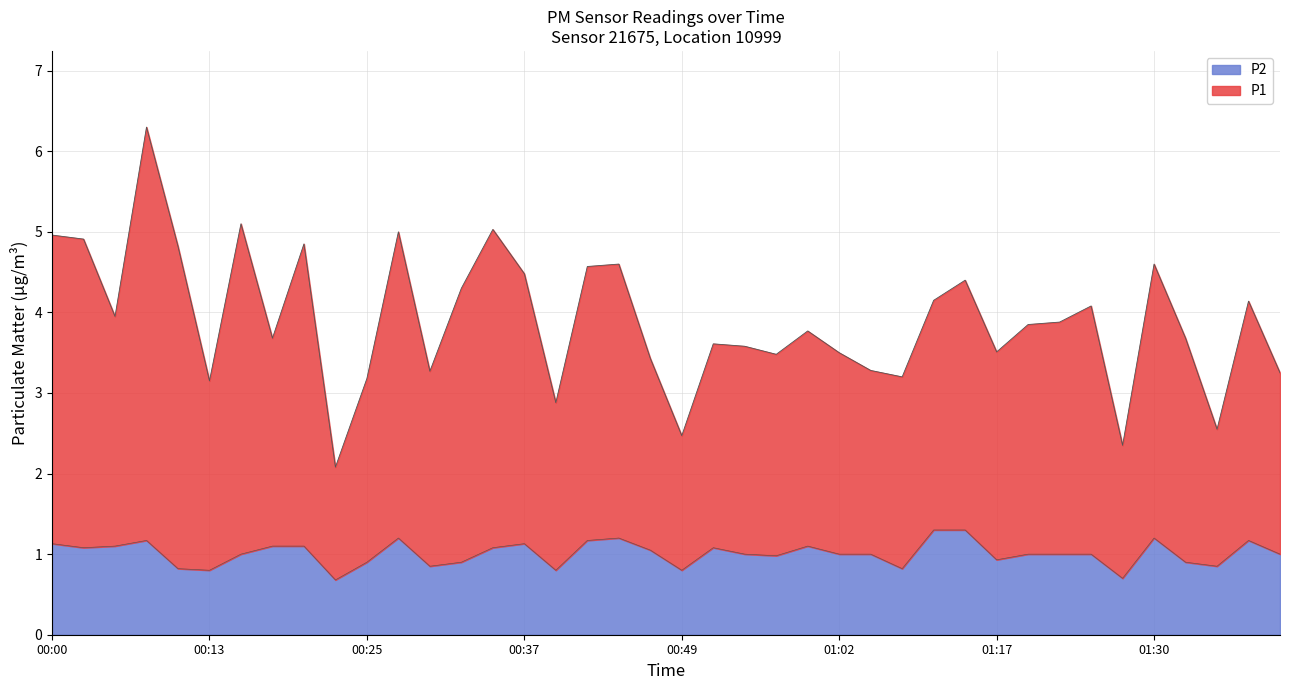

Is it true that P2 equals 1.5 at 01:24?

False